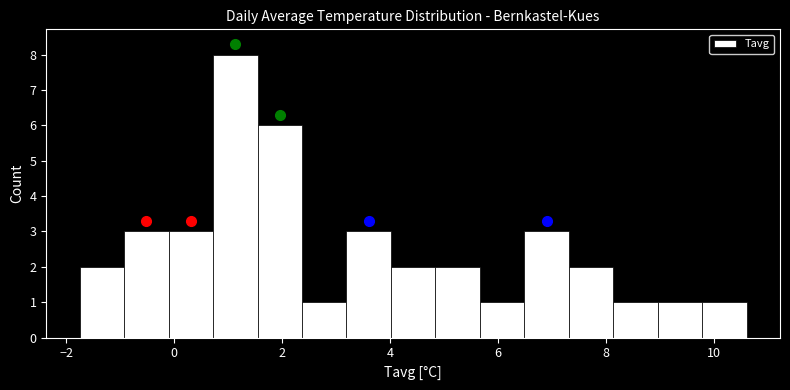

Reading left to right, list every bar in this chart as the range it spans on the x-axis followed by its height. Neither the bar edges nor the heights are printed on the chart, so give them approximately, as read against the axes.

-1.8 to -1.0: 2
-1.0 to -0.2: 3
-0.2 to 0.8: 3
0.8 to 1.6: 8
1.6 to 2.4: 6
2.4 to 3.2: 1
3.2 to 4.0: 3
4.0 to 4.8: 2
4.8 to 5.6: 2
5.6 to 6.4: 1
6.4 to 7.4: 3
7.4 to 8.2: 2
8.2 to 9.0: 1
9.0 to 9.8: 1
9.8 to 10.6: 1